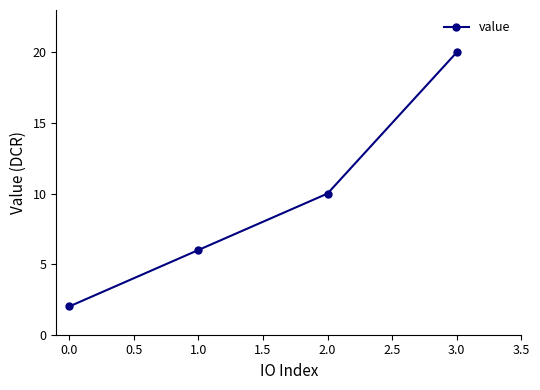

What is the label of the 3rd point from the left?

2.0